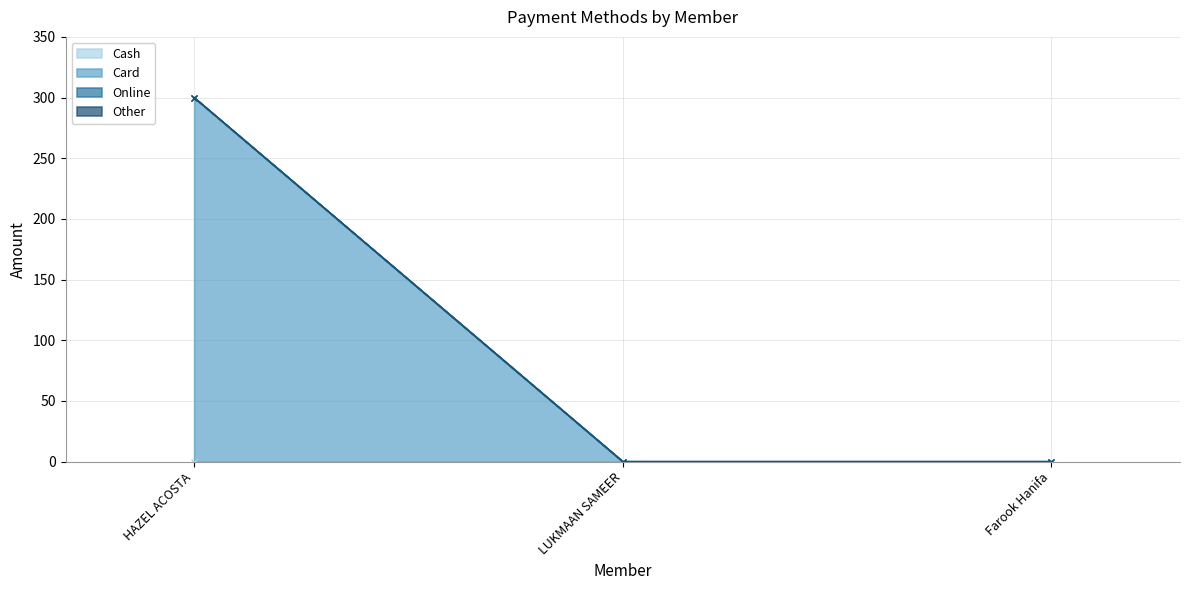

Which category has the highest value in the Online series?

HAZEL ACOSTA